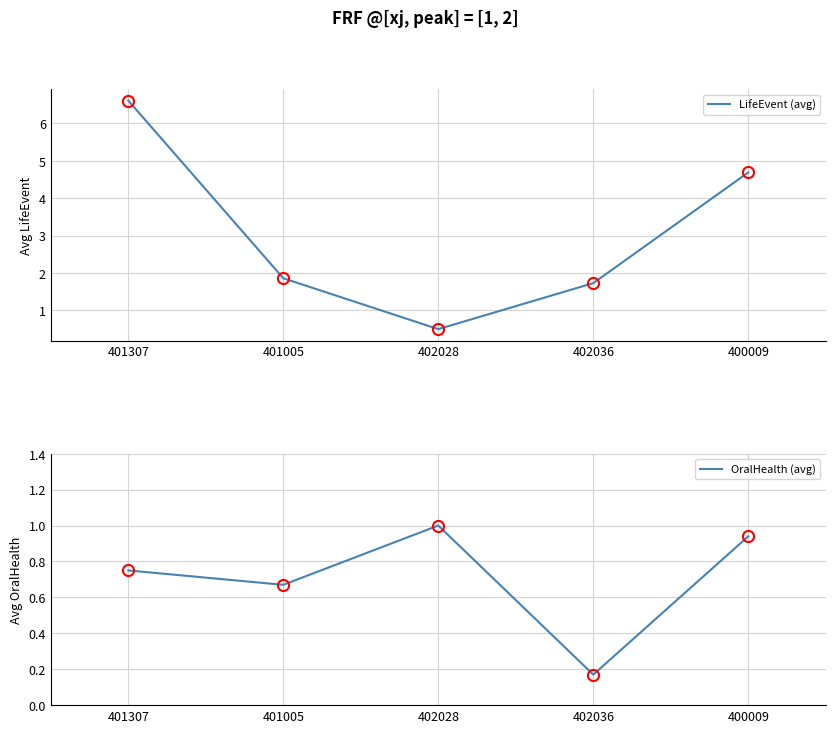

List the series in order of their peak value, highest first.

LifeEvent (avg), OralHealth (avg)